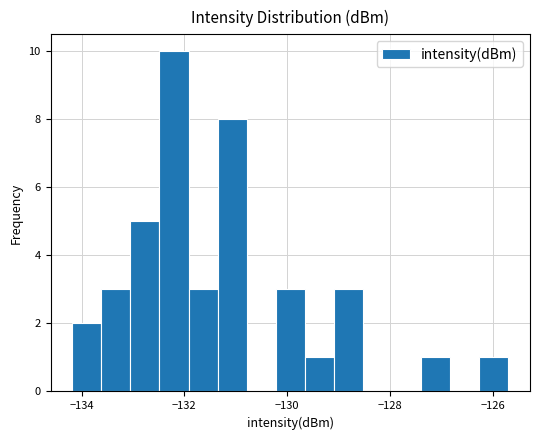

Around what value on the x-axis is the tallest bar? Give the approximate position of its centre, as read against the axis.

-132.2